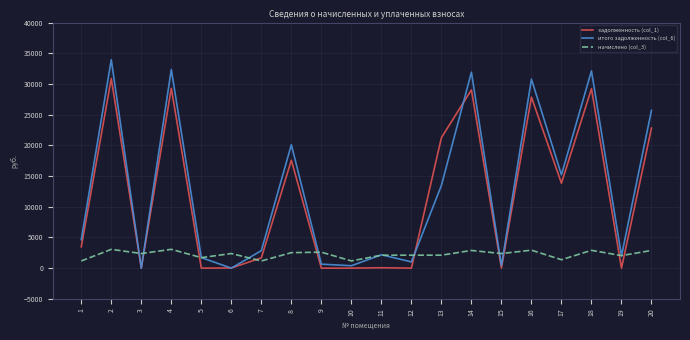

Where does the начислено (col_3) series first go above 2379?

2